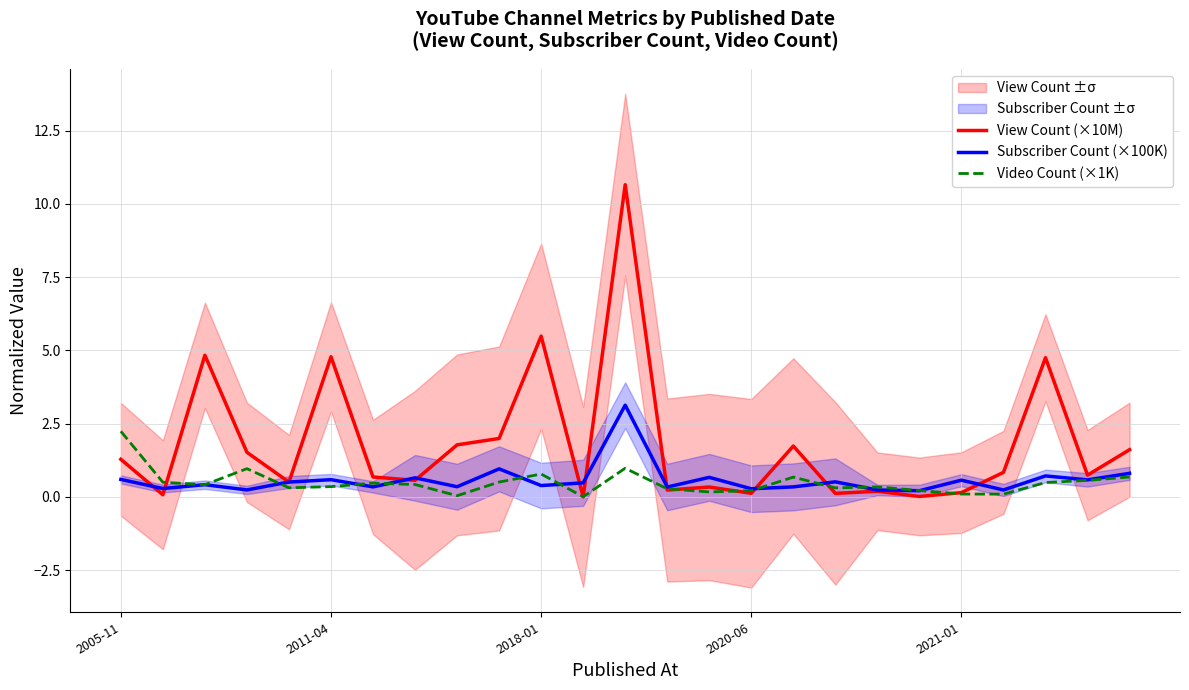

Which series has the largest total across all categories?

View Count (×10M)